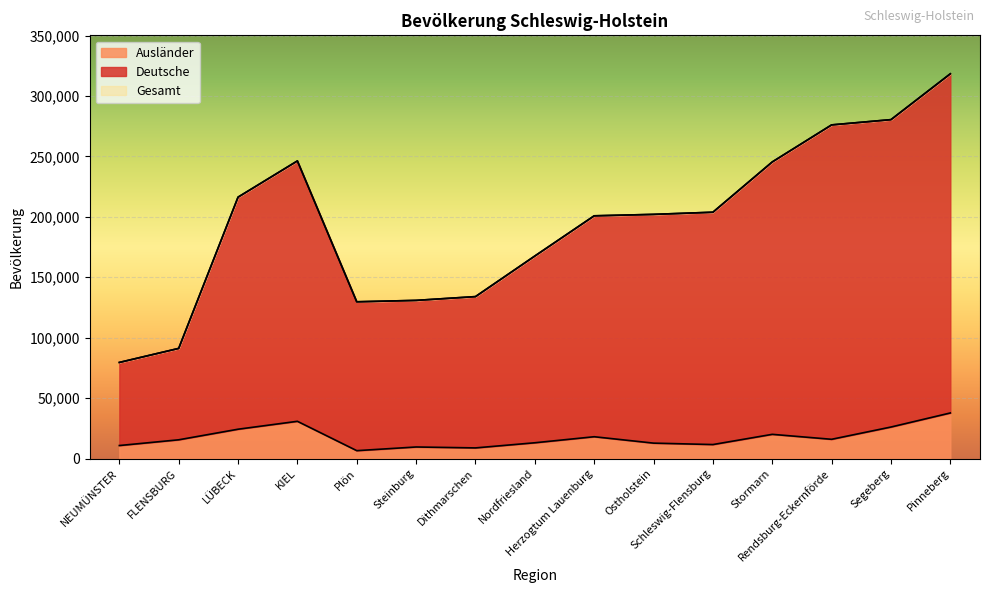

In Ausländer, how many points are higher than both neighbors (excluding endpoints)?

4